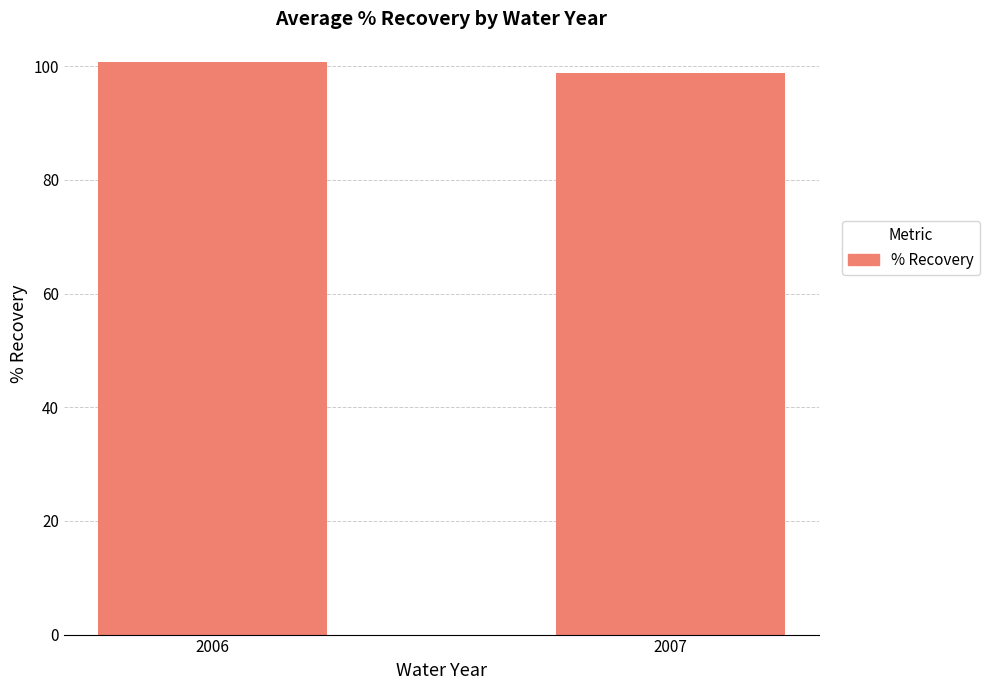

How many bars are there in total?

2